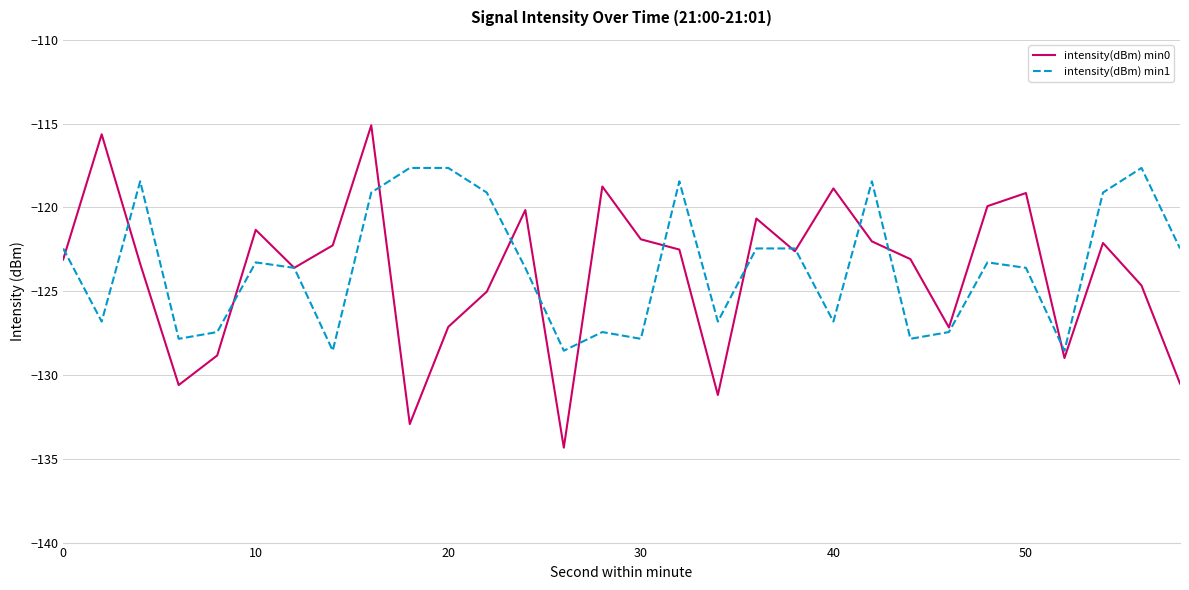

What is the smallest value displayed?

-134.3